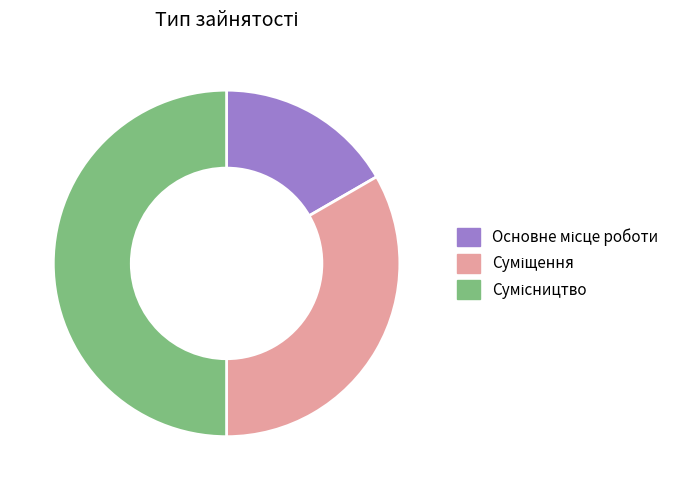

Count the number of slices in the pie.

3